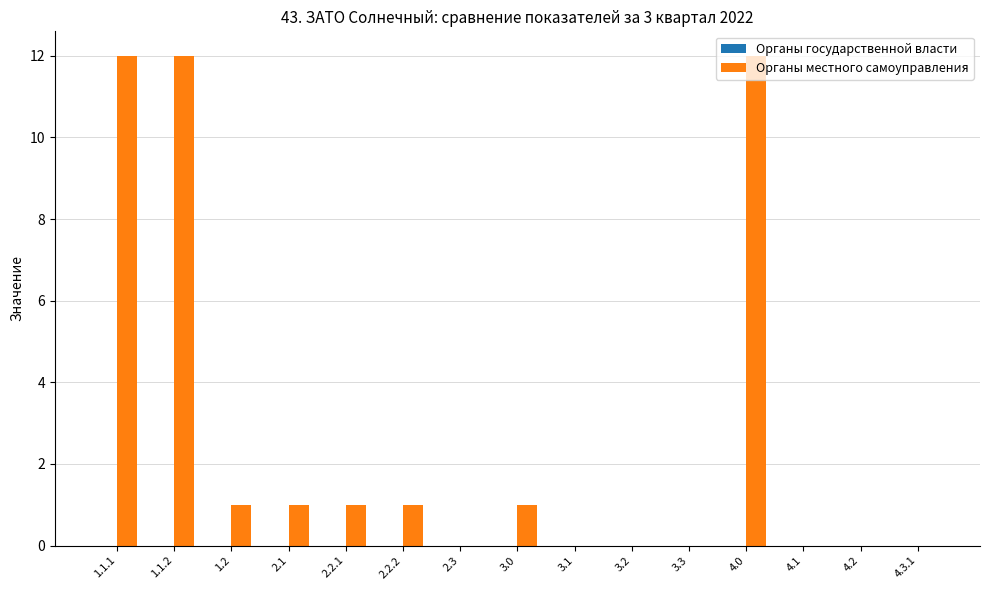

How many series are shown in this chart?

1